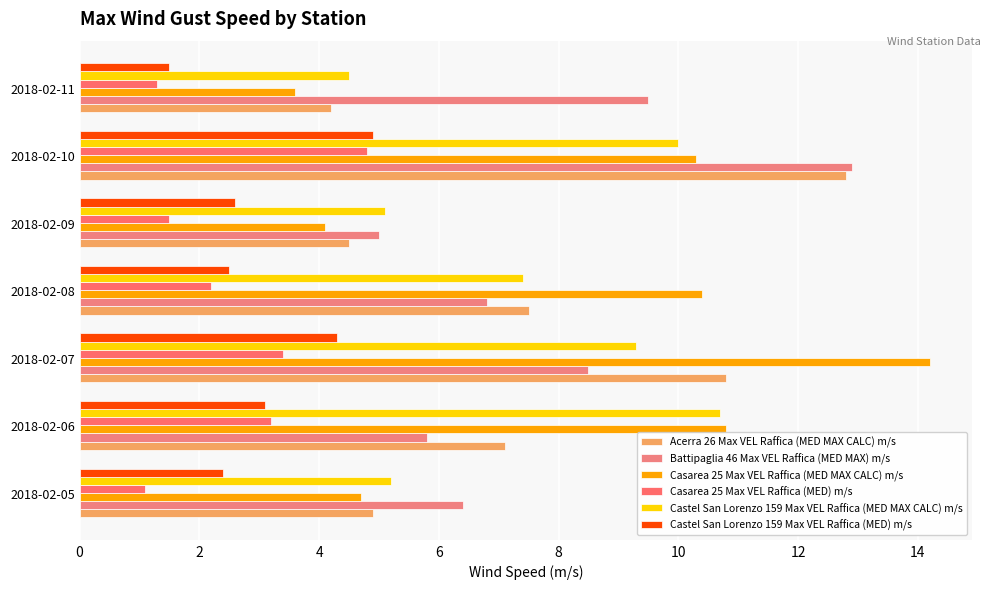

How many values in the Castel San Lorenzo 159 Max VEL Raffica (MED MAX CALC) m/s series are below 7?

3